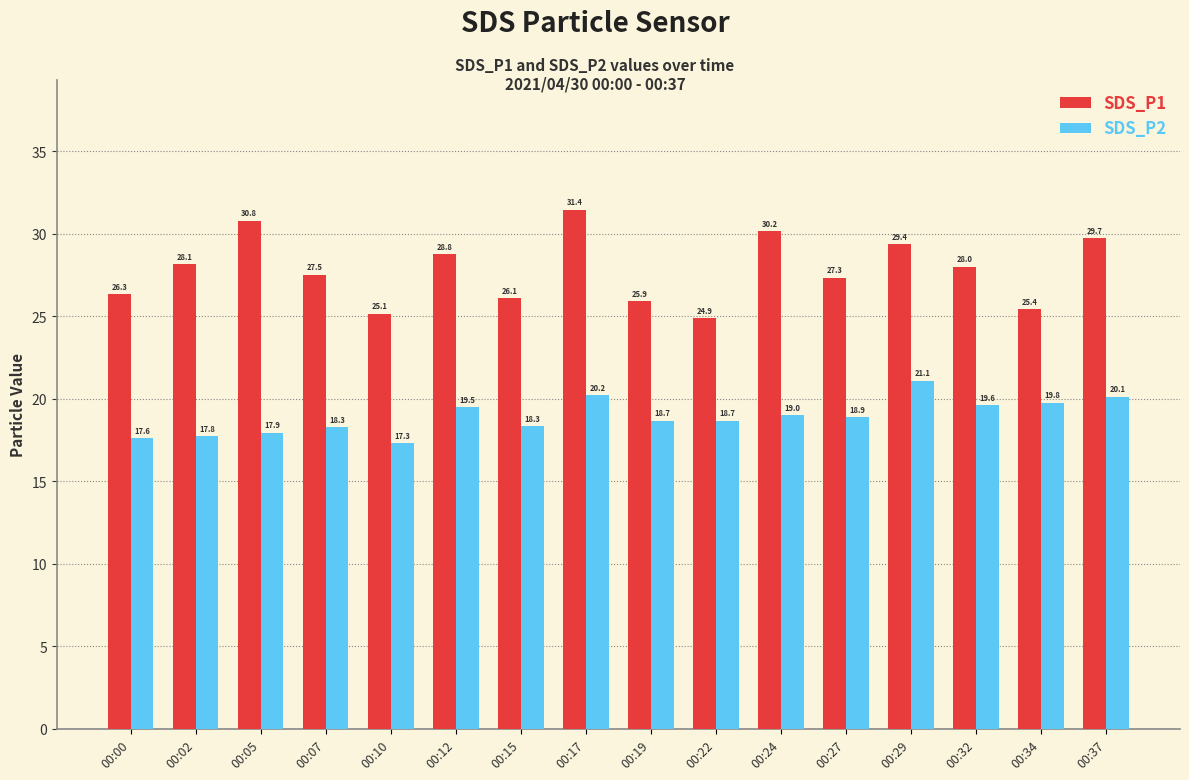

Which label corresponds to the largest value in the chart?

00:17